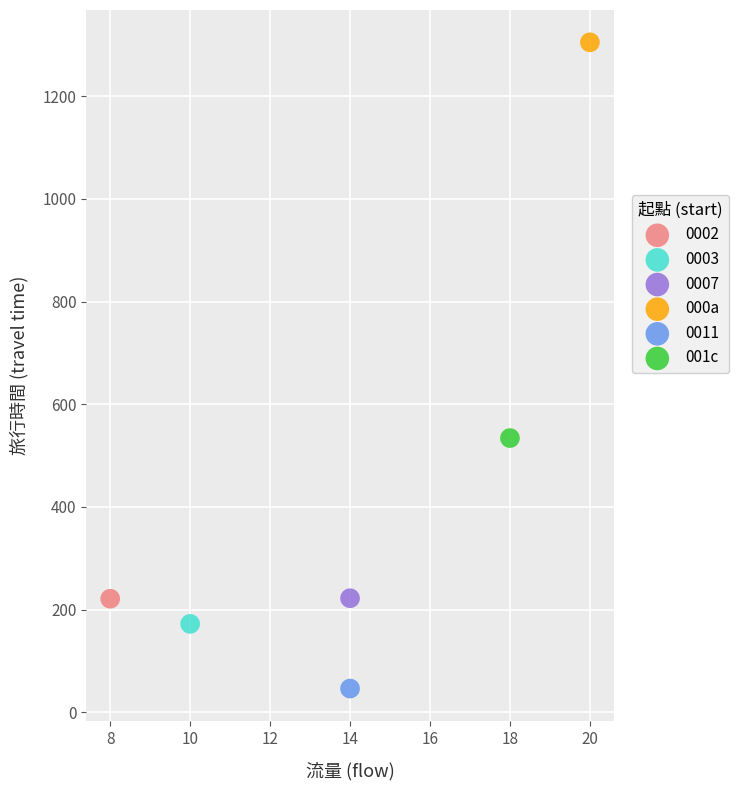

Which series contains the lowest Y value?

0011